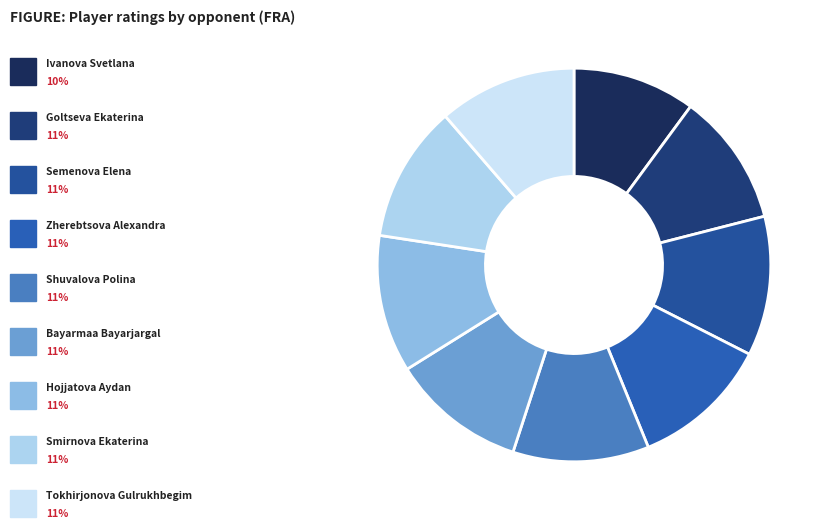

How many slices are in this pie chart?

9